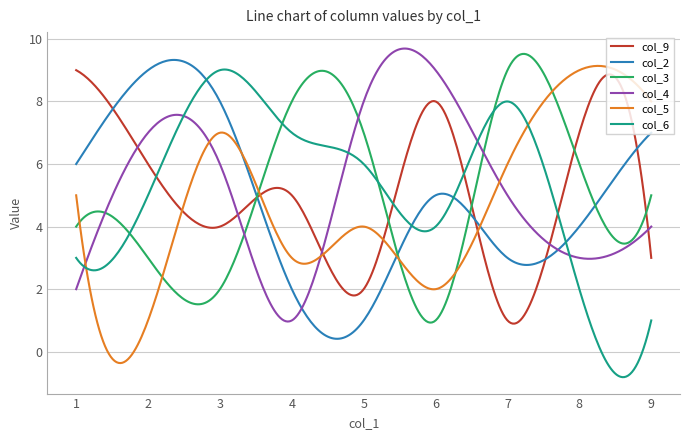

How many lines are shown in the chart?

6